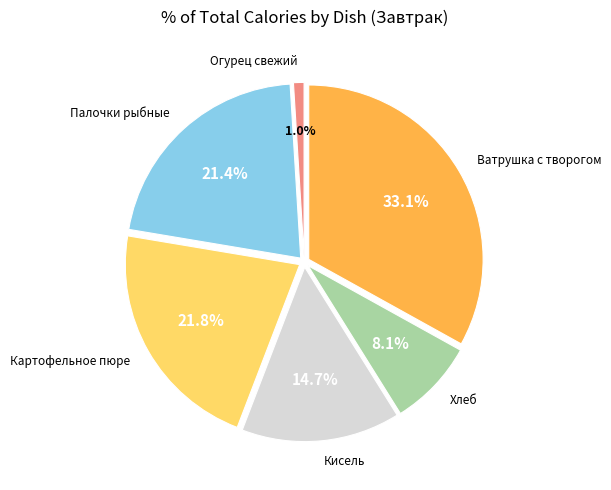

Does any single category account for the majority?

No